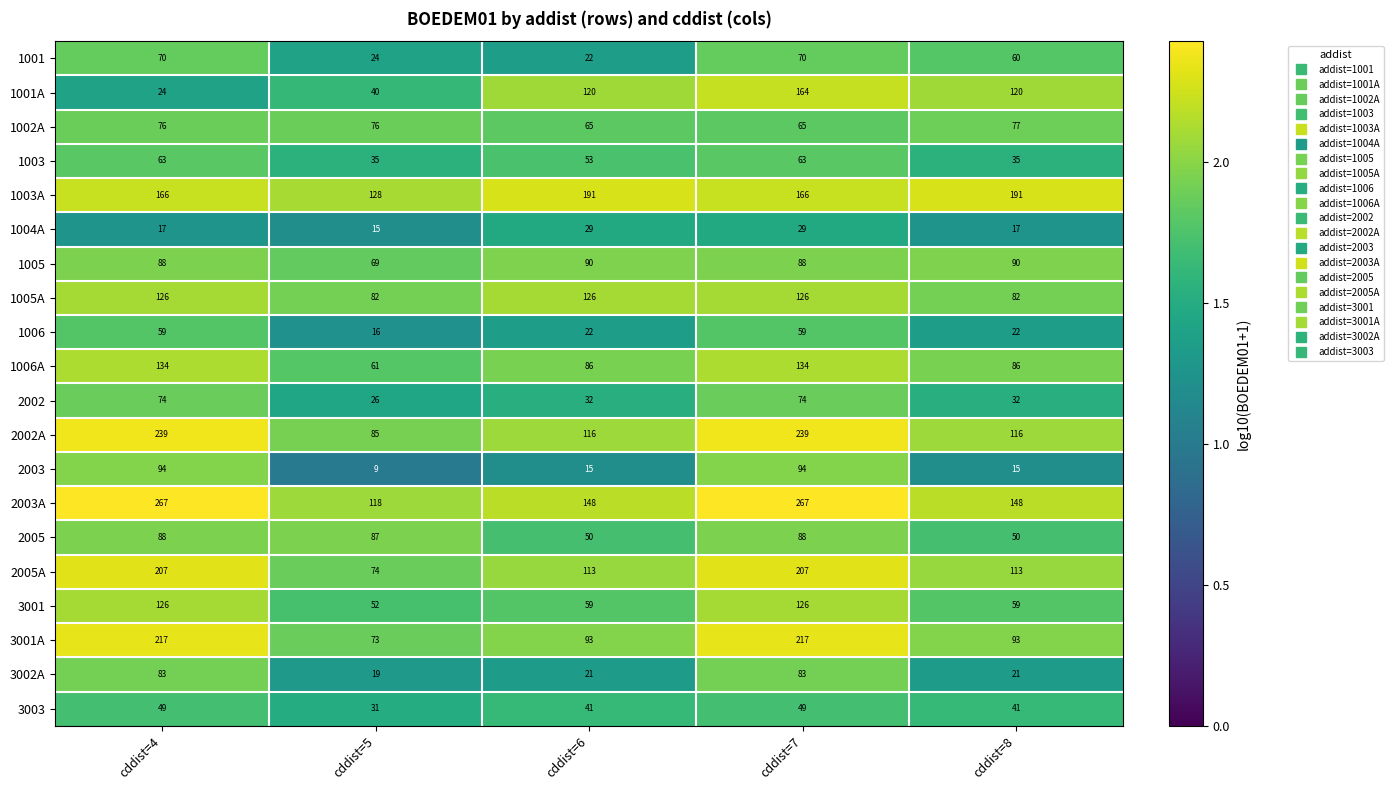

Where is 1001 nearest to the value 46?

cddist=8